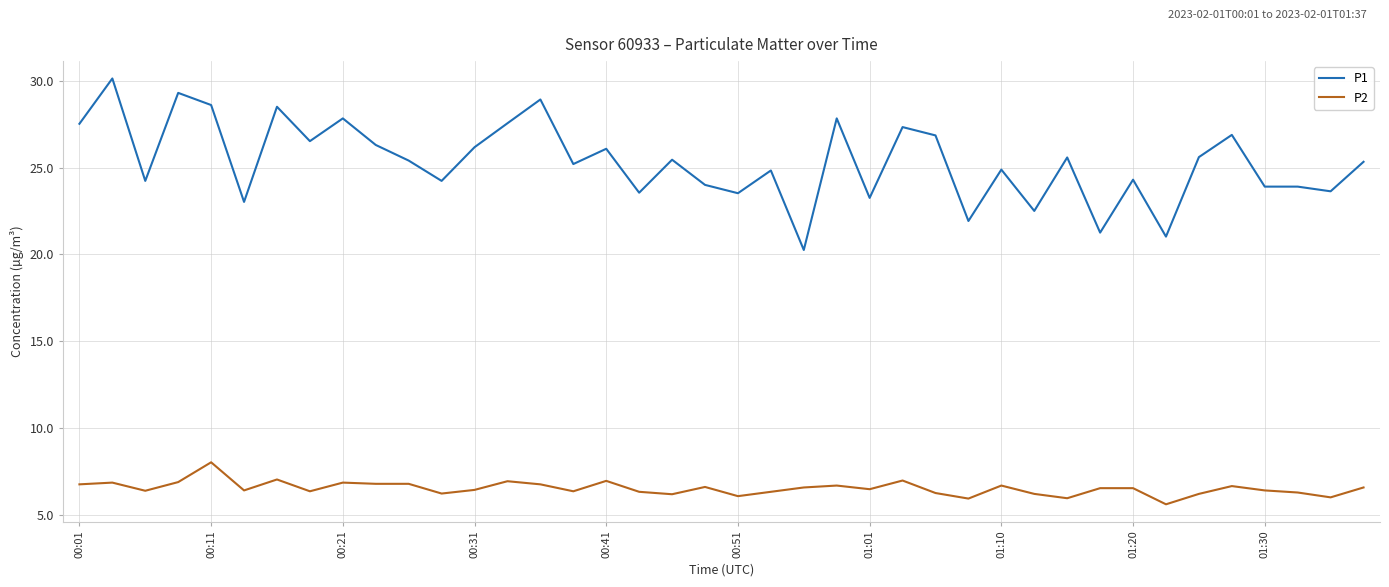

True or false: P2 has more than 1 points higher than both neighbors.

True